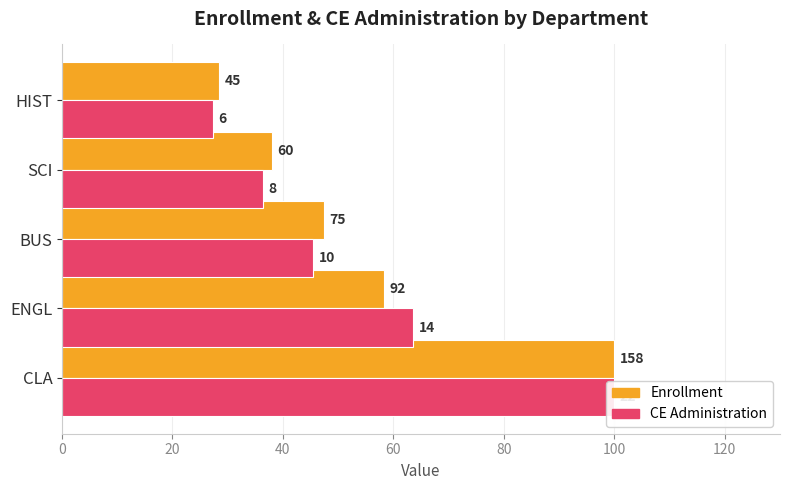

How many categories are shown in the chart?

5